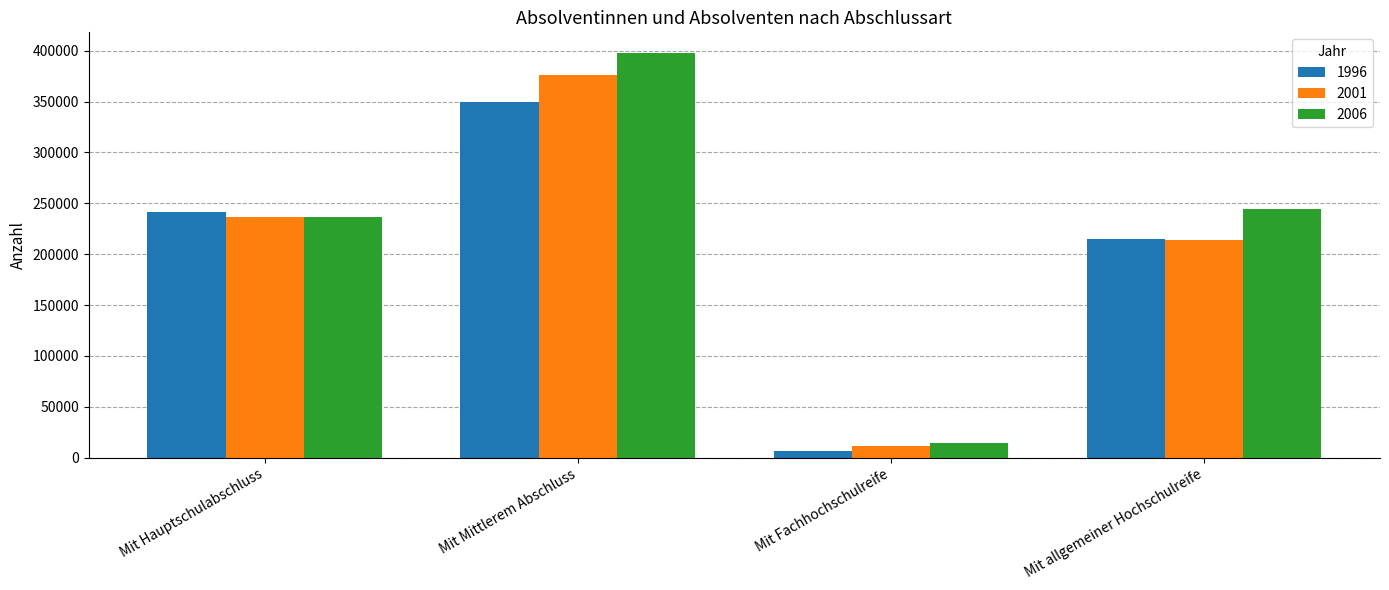

Are the bars horizontal?

No